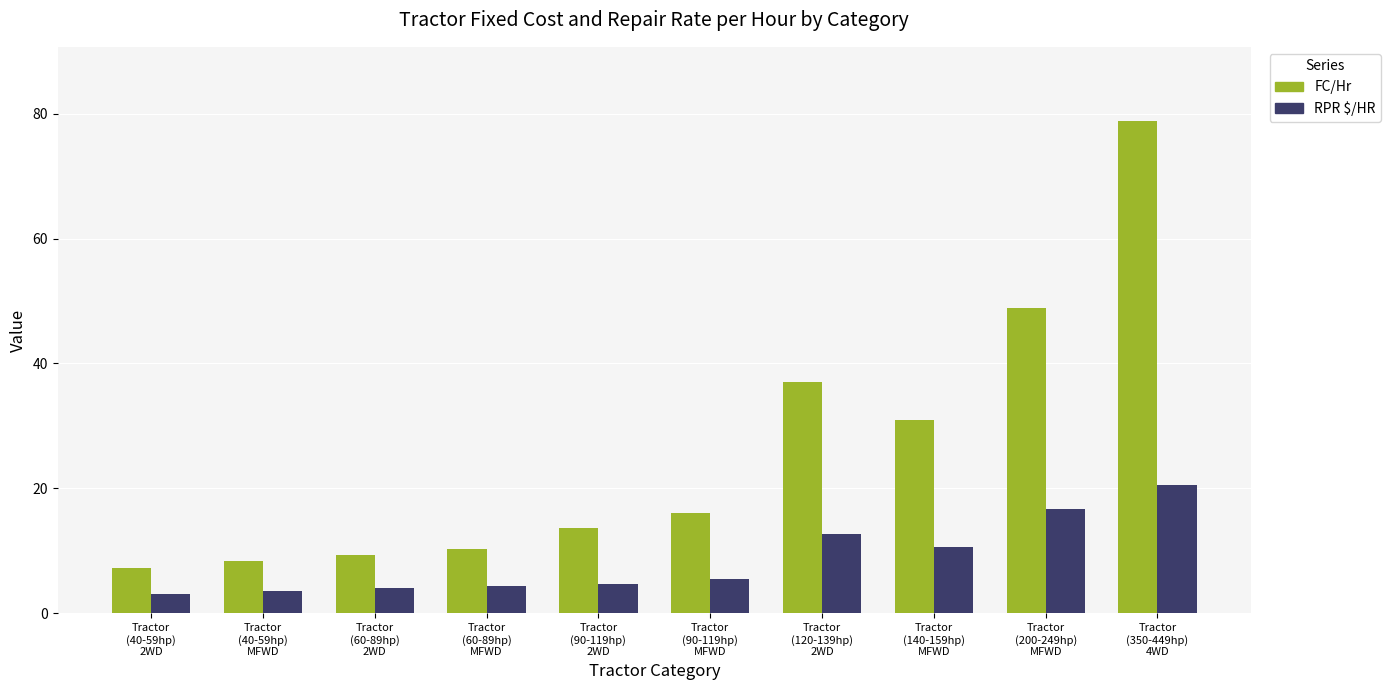

Between Tractor
(60-89hp)
2WD and Tractor
(350-449hp)
4WD, which series saw the biggest shift?

FC/Hr